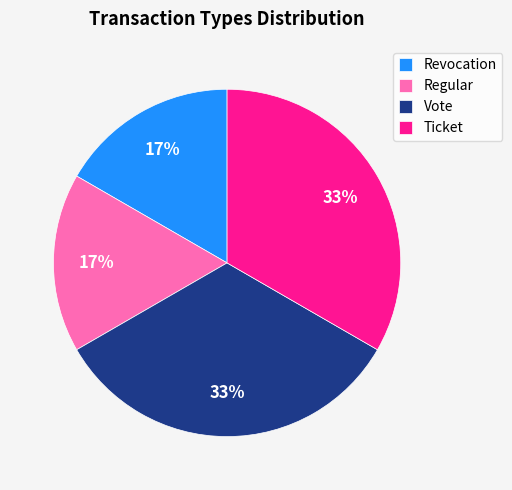

How many slices are in this pie chart?

4